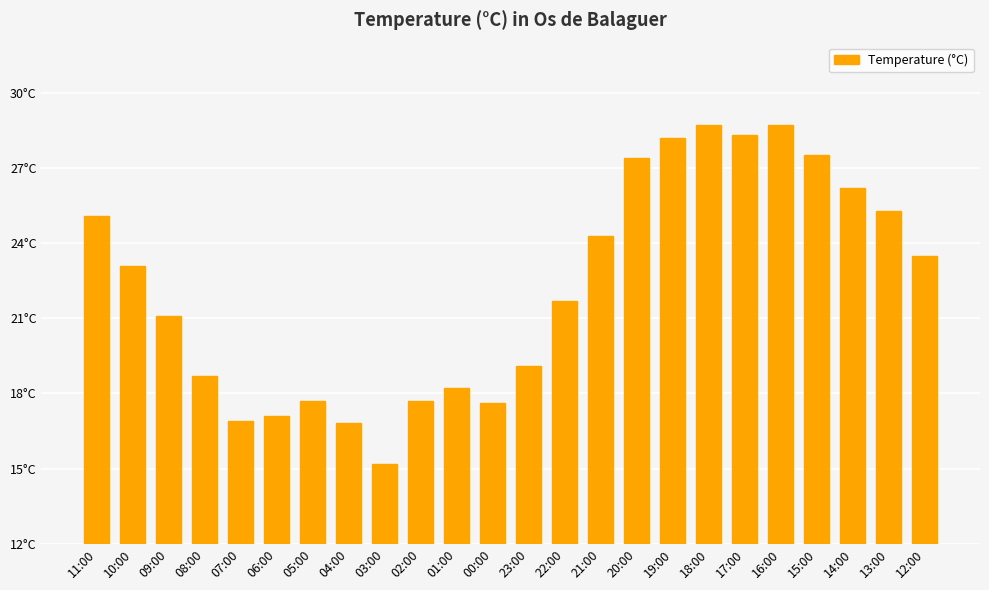

Reading left to right, transcribe all the data shown in this chart.

11:00=25.1	10:00=23.1	09:00=21.1	08:00=18.7	07:00=16.9	06:00=17.1	05:00=17.7	04:00=16.8	03:00=15.2	02:00=17.7	01:00=18.2	00:00=17.6	23:00=19.1	22:00=21.7	21:00=24.3	20:00=27.4	19:00=28.2	18:00=28.7	17:00=28.3	16:00=28.7	15:00=27.5	14:00=26.2	13:00=25.3	12:00=23.5